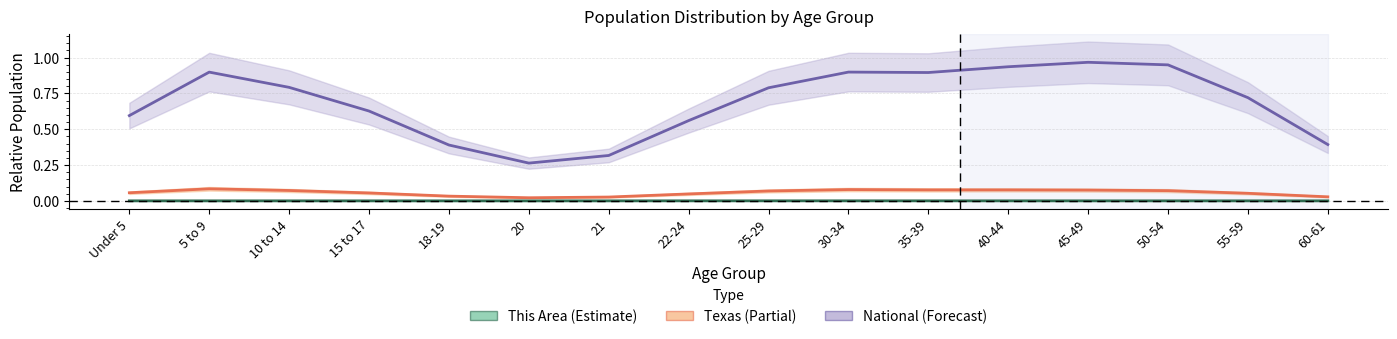

How many categories are shown in the chart?

16